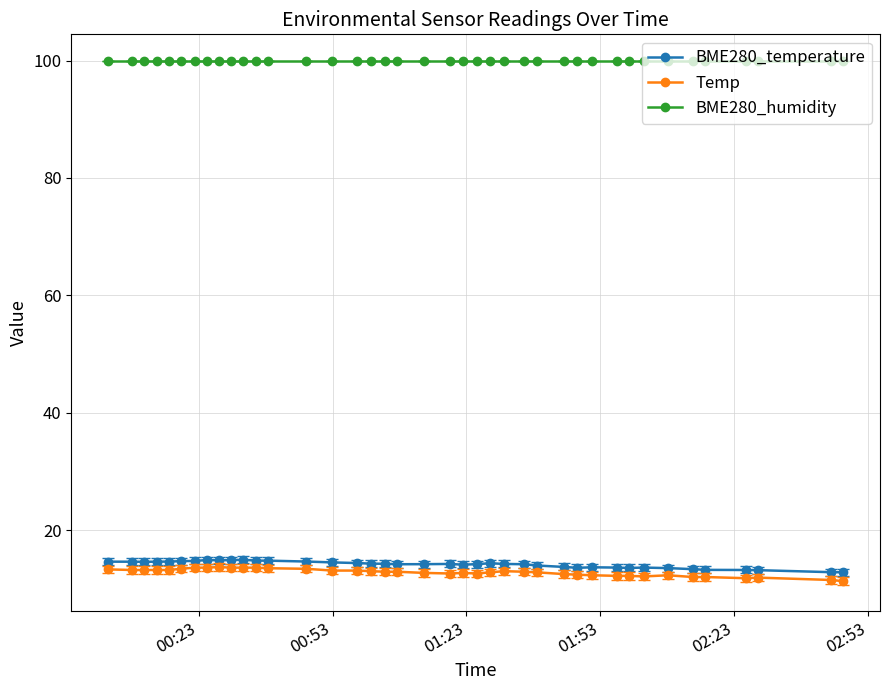

How many lines are shown in the chart?

3